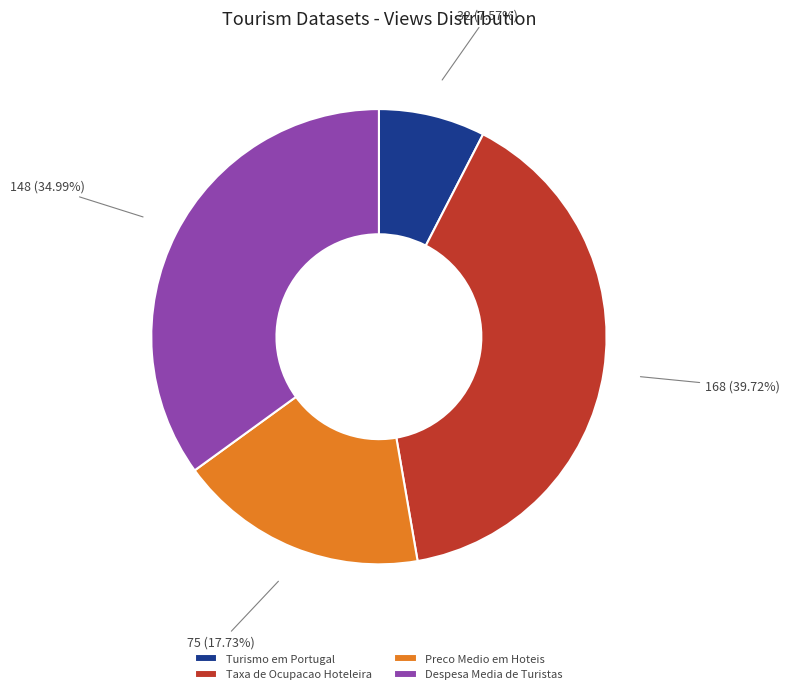

Count the number of slices in the pie.

4